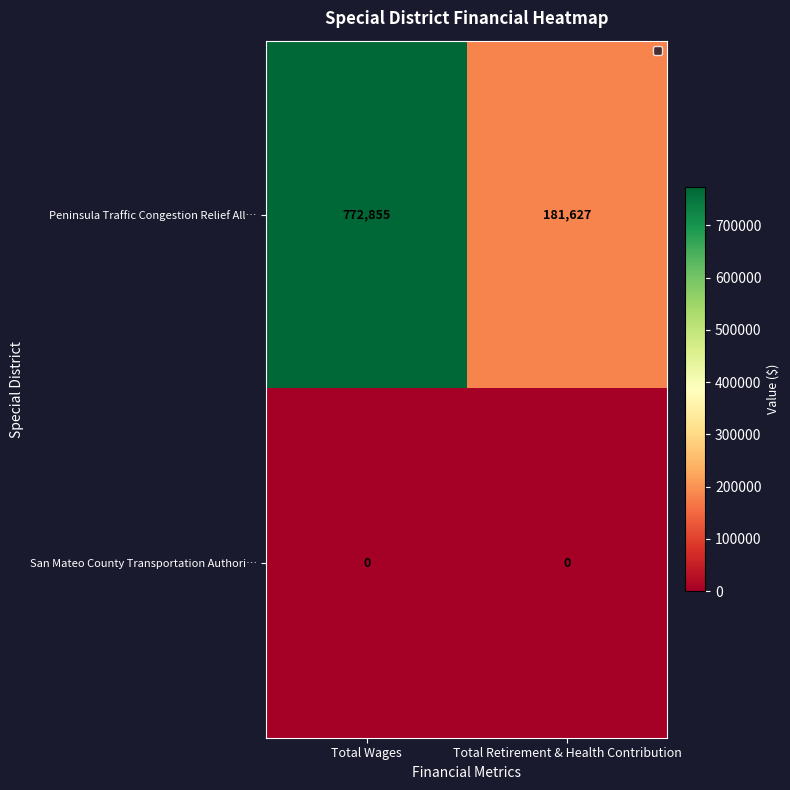

Which series has the widest spread of values?

Peninsula Traffic Congestion Relief All…